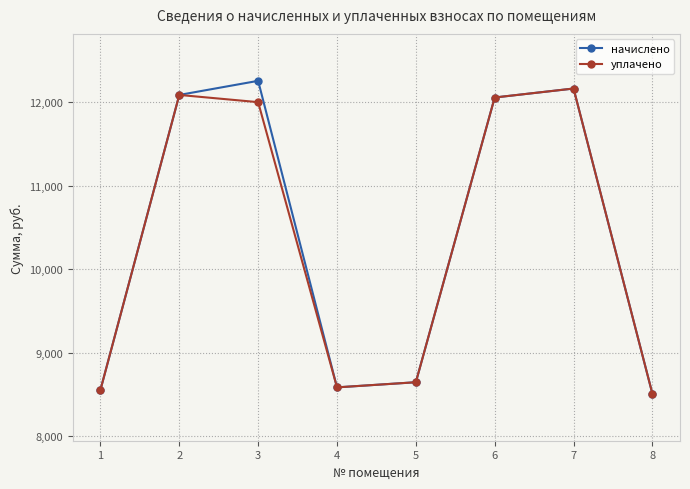

What is the value of the начислено point at the 3rd from the left?

12257.3